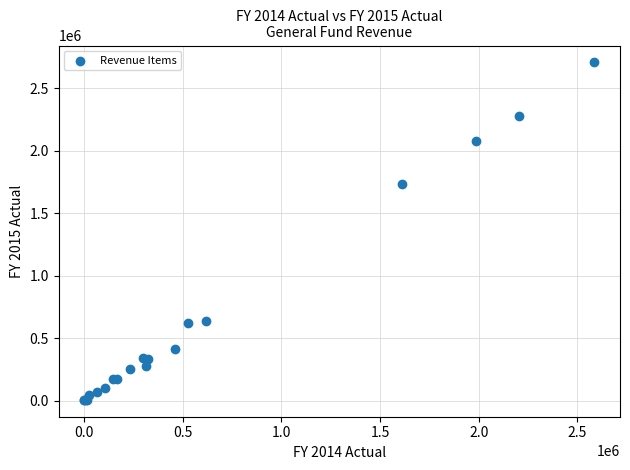

What Y value in the scatter plot is closest to 1356852?

1735422